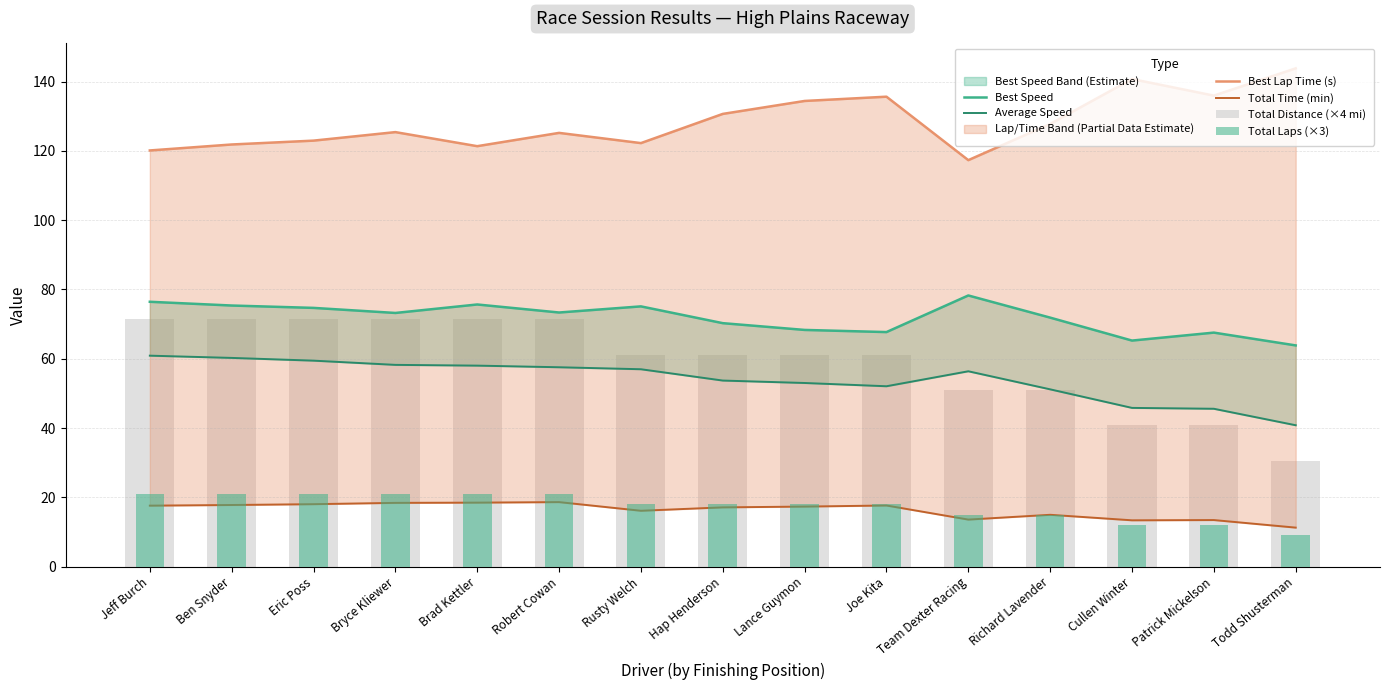

Which has a higher value, Todd Shusterman or Hap Henderson?

Hap Henderson